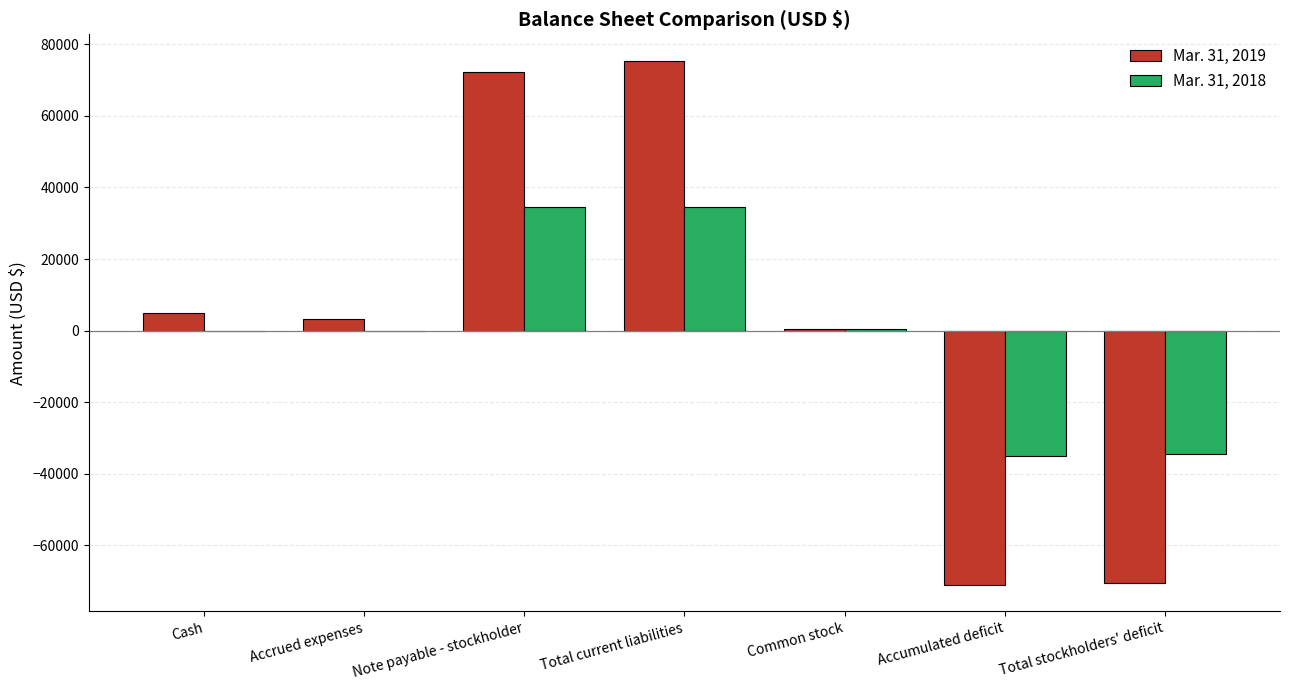

At which category is the sum across all series the highest?

Total current liabilities